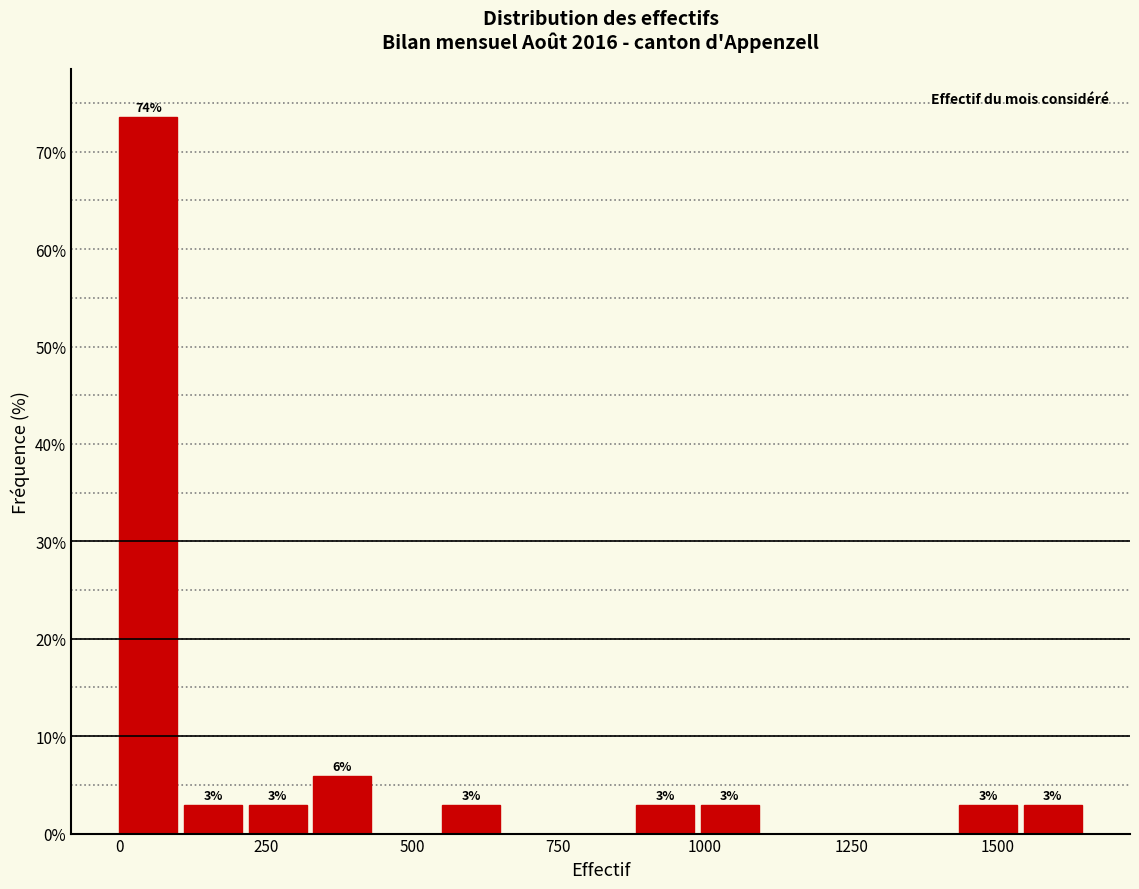

Around what value on the x-axis is the tallest bar? Give the approximate position of its centre, as read against the axis.

50